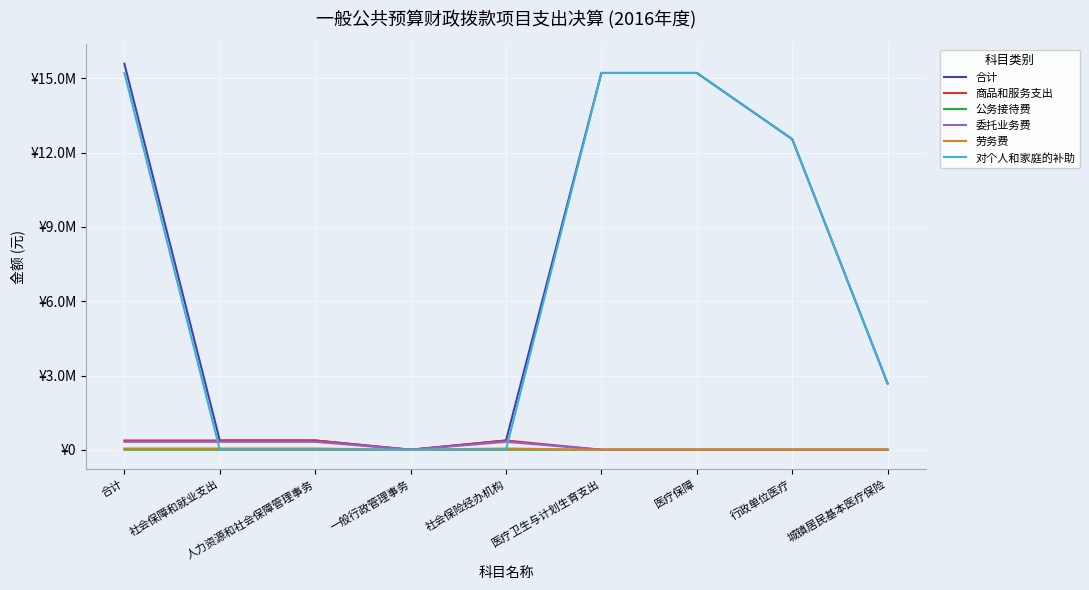

Reading right to left, what are all the values shown in this chart?

合计: 城镇居民基本医疗保险=2674888.0	行政单位医疗=12548800.7	医疗保障=15223688.7	医疗卫生与计划生育支出=15223688.7	社会保险经办机构=373735.0	一般行政管理事务=702.0	人力资源和社会保障管理事务=374437.0	社会保障和就业支出=374437.0	合计=15598125.7
商品和服务支出: 城镇居民基本医疗保险=0.0	行政单位医疗=0.0	医疗保障=0.0	医疗卫生与计划生育支出=0.0	社会保险经办机构=373735.0	一般行政管理事务=702.0	人力资源和社会保障管理事务=374437.0	社会保障和就业支出=374437.0	合计=374437.0
公务接待费: 城镇居民基本医疗保险=0.0	行政单位医疗=0.0	医疗保障=0.0	医疗卫生与计划生育支出=0.0	社会保险经办机构=0.0	一般行政管理事务=702.0	人力资源和社会保障管理事务=702.0	社会保障和就业支出=702.0	合计=702.0
委托业务费: 城镇居民基本医疗保险=0.0	行政单位医疗=0.0	医疗保障=0.0	医疗卫生与计划生育支出=0.0	社会保险经办机构=320000.0	一般行政管理事务=0.0	人力资源和社会保障管理事务=320000.0	社会保障和就业支出=320000.0	合计=320000.0
劳务费: 城镇居民基本医疗保险=0.0	行政单位医疗=0.0	医疗保障=0.0	医疗卫生与计划生育支出=0.0	社会保险经办机构=50000.0	一般行政管理事务=0.0	人力资源和社会保障管理事务=50000.0	社会保障和就业支出=50000.0	合计=50000.0
对个人和家庭的补助: 城镇居民基本医疗保险=2674888.0	行政单位医疗=12548800.7	医疗保障=15223688.7	医疗卫生与计划生育支出=15223688.7	社会保险经办机构=0.0	一般行政管理事务=0.0	人力资源和社会保障管理事务=0.0	社会保障和就业支出=0.0	合计=15223688.7